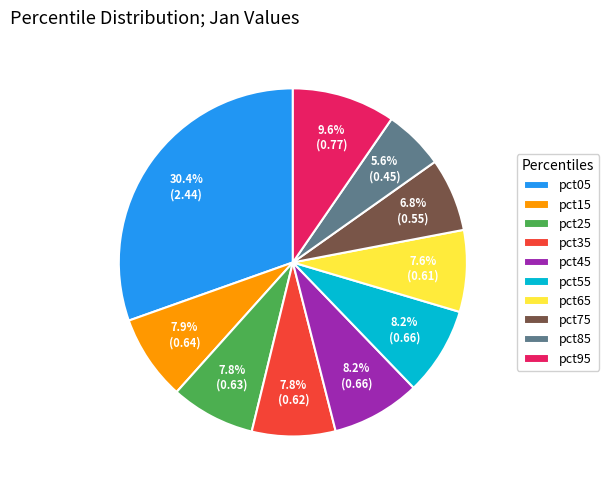

Between pct15 and pct05, which is larger?

pct05